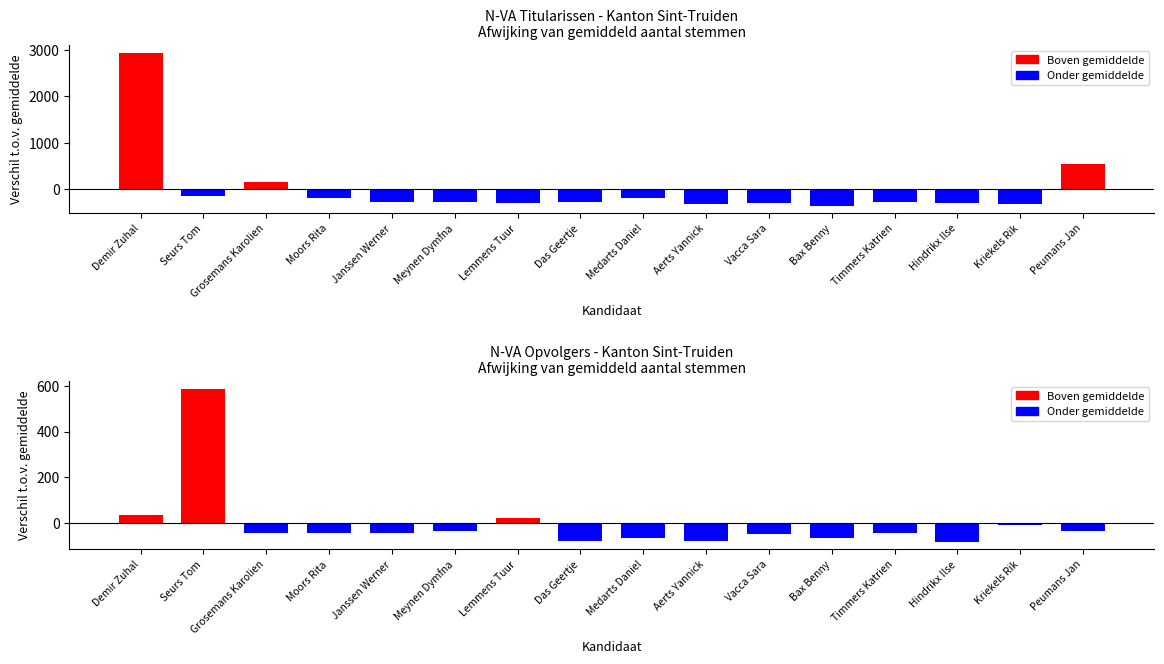

What is the difference between the highest and lowest values at Bax Benny?

296.0